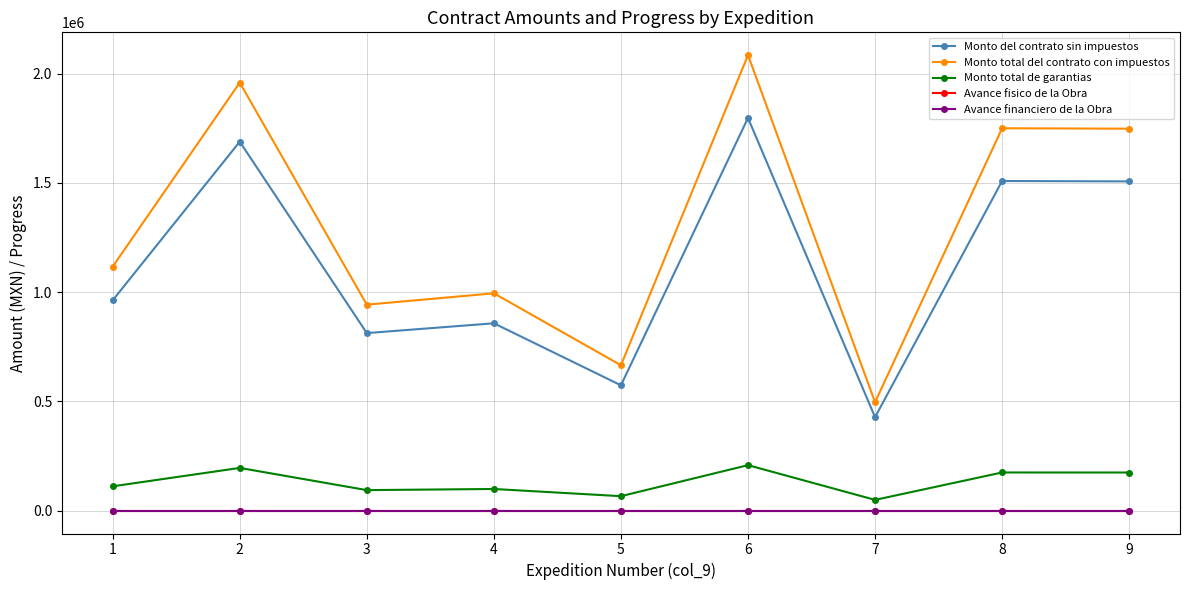

At which category is the sum across all series the highest?

6